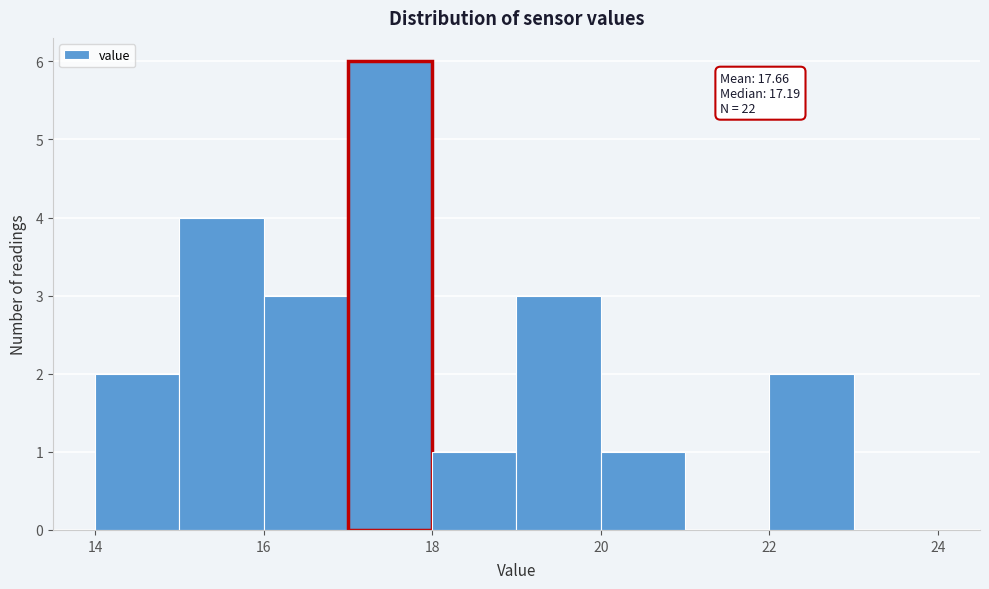

Which range on the x-axis has the tallest bar?

17 to 18